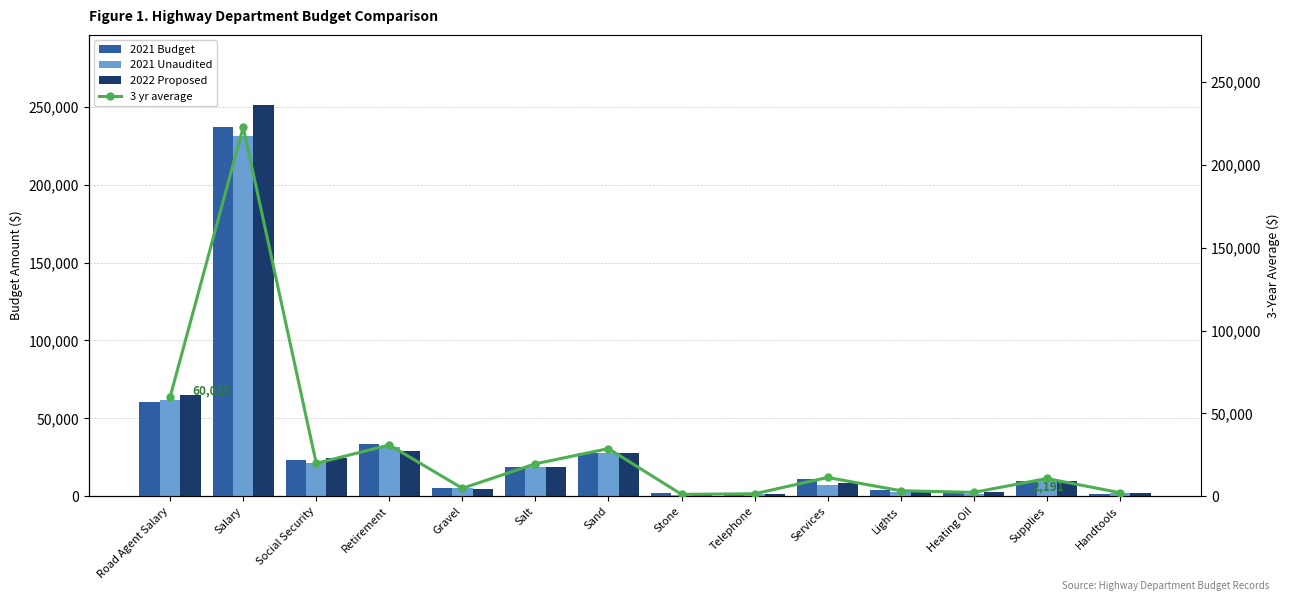

At Salt, list the series in order from largest to smallest.

3 yr average, 2022 Proposed, 2021 Unaudited, 2021 Budget